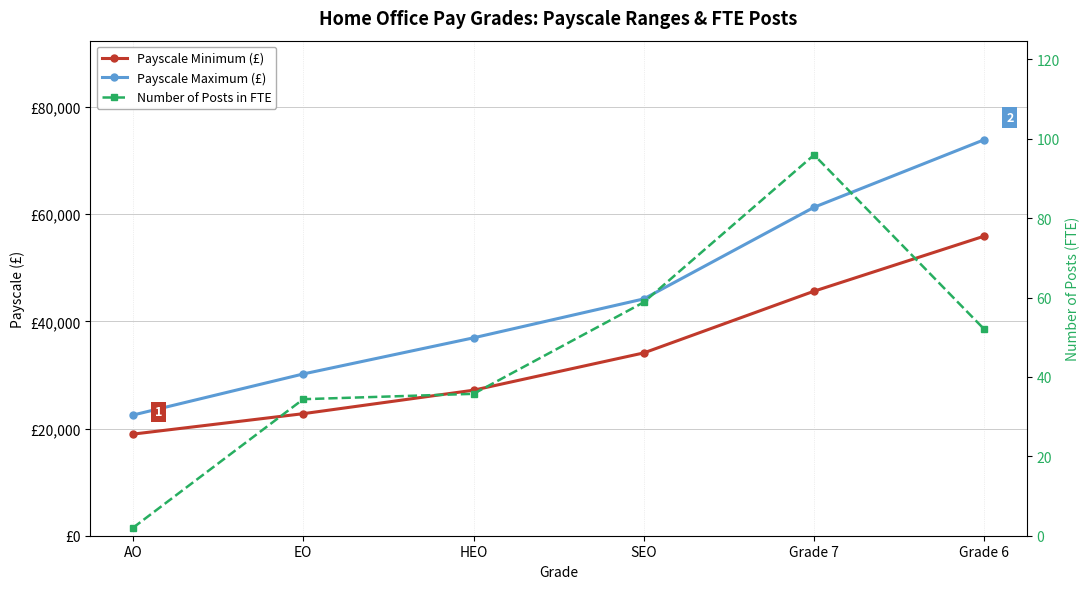

How many series are shown in this chart?

3